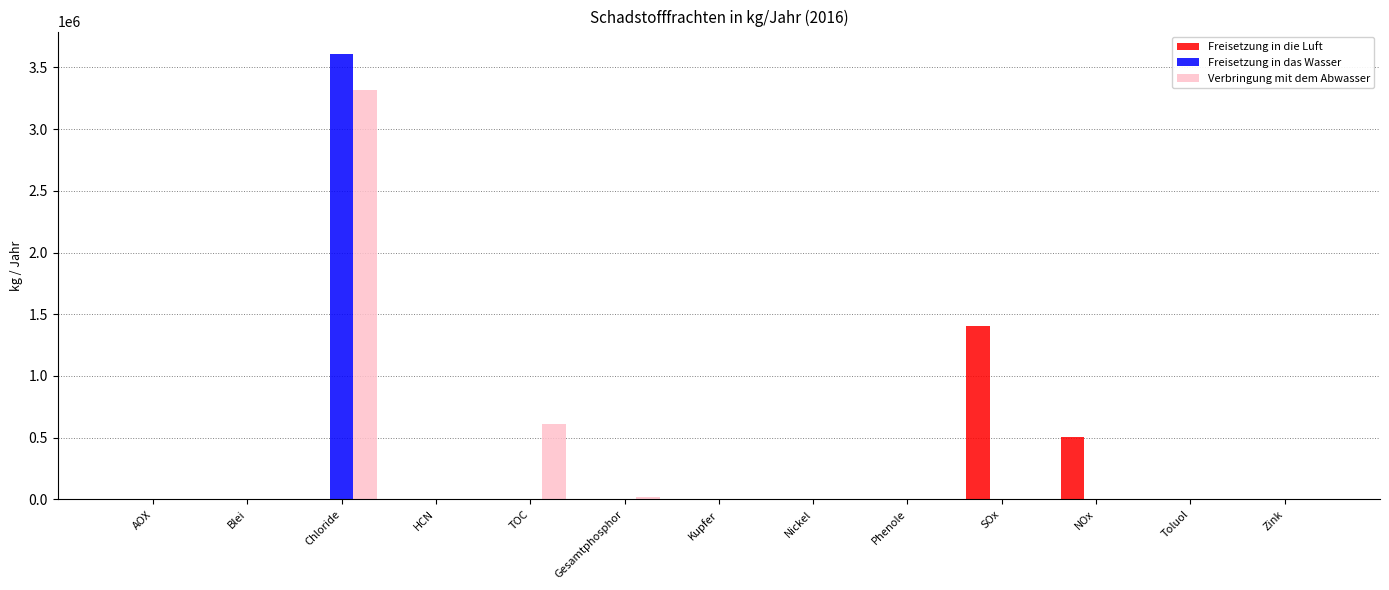

What is the total value across all series at TOC?

609000